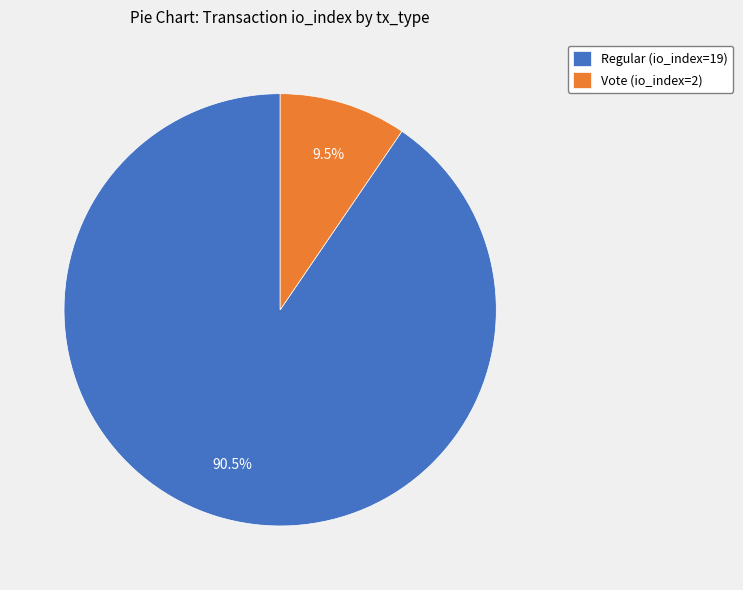

Is Vote (io_index=2) the majority of the pie?

No